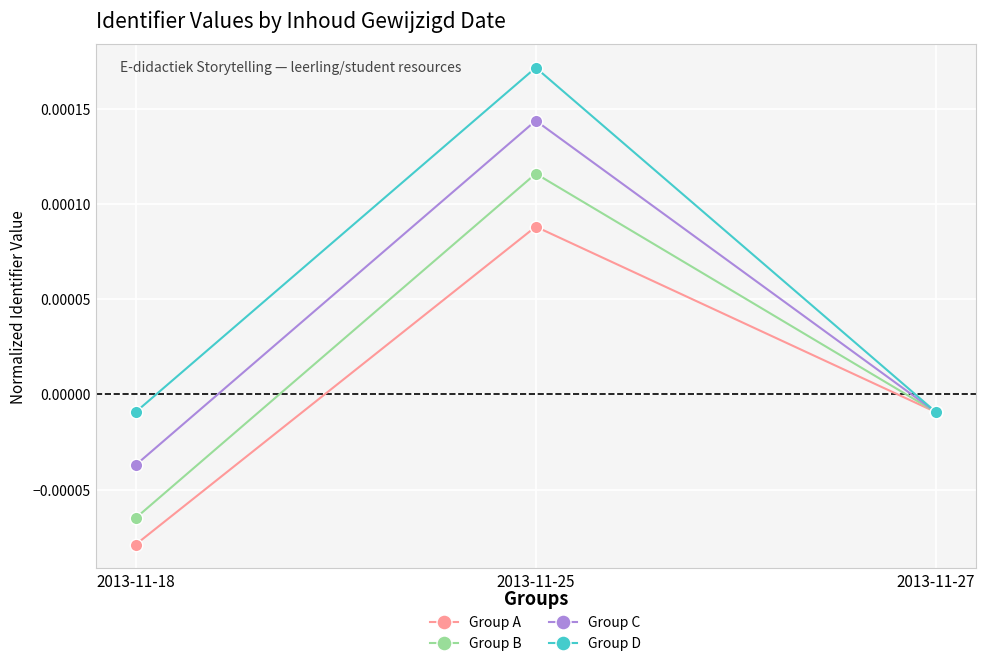

List the series in order of their peak value, highest first.

Group D, Group C, Group B, Group A